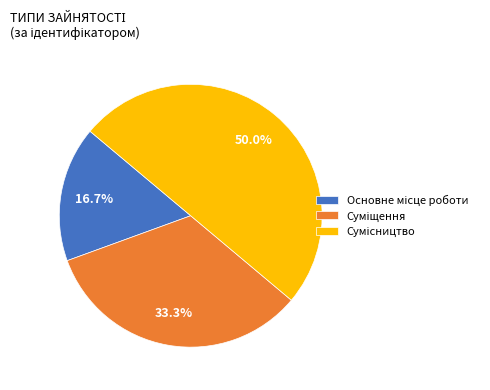

Which category has the smallest portion of the pie?

Основне місце роботи